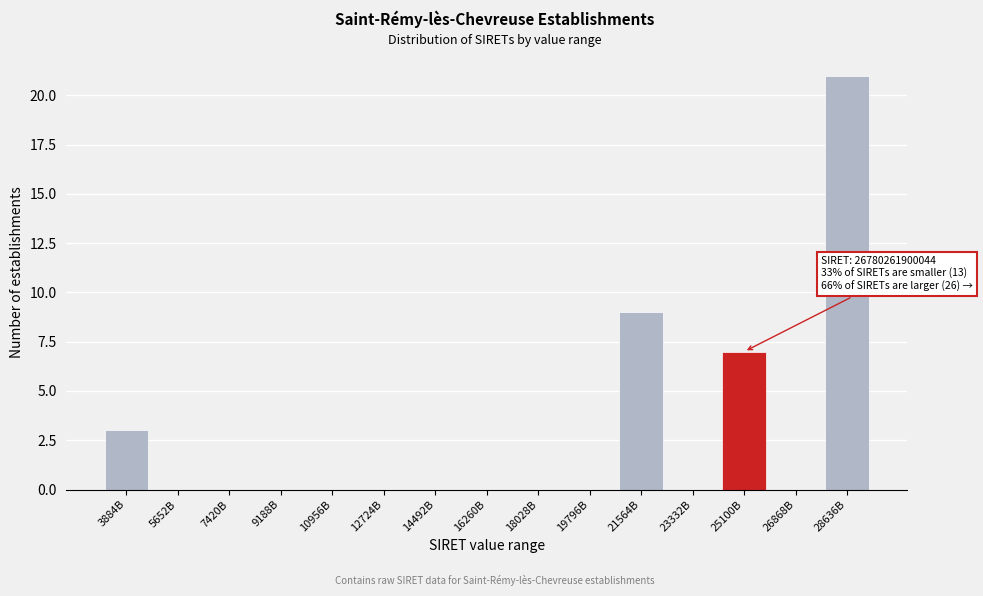

Reading left to right, extract all data points from this chart.

3884B=3	5652B=0	7420B=0	9188B=0	10956B=0	12724B=0	14492B=0	16260B=0	18028B=0	19796B=0	21564B=9	23332B=0	25100B=7	26868B=0	28636B=21